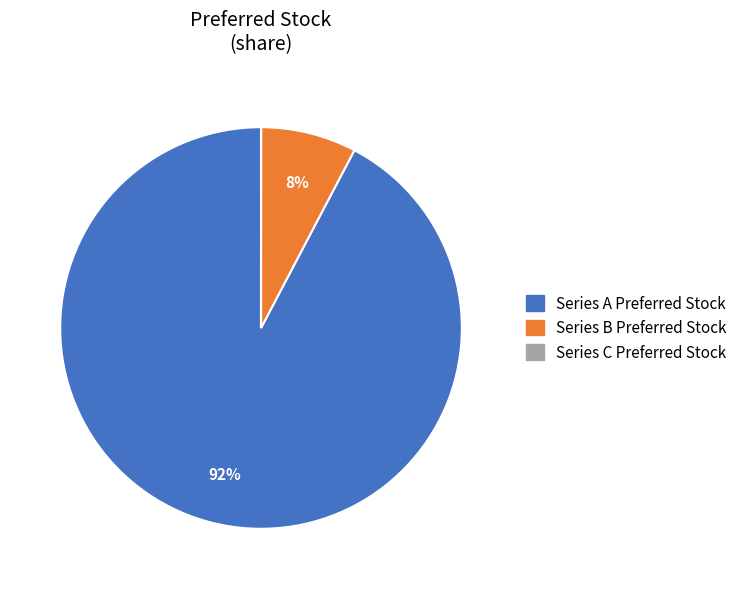

True or false: Series B Preferred Stock accounts for 1% of the total.

False